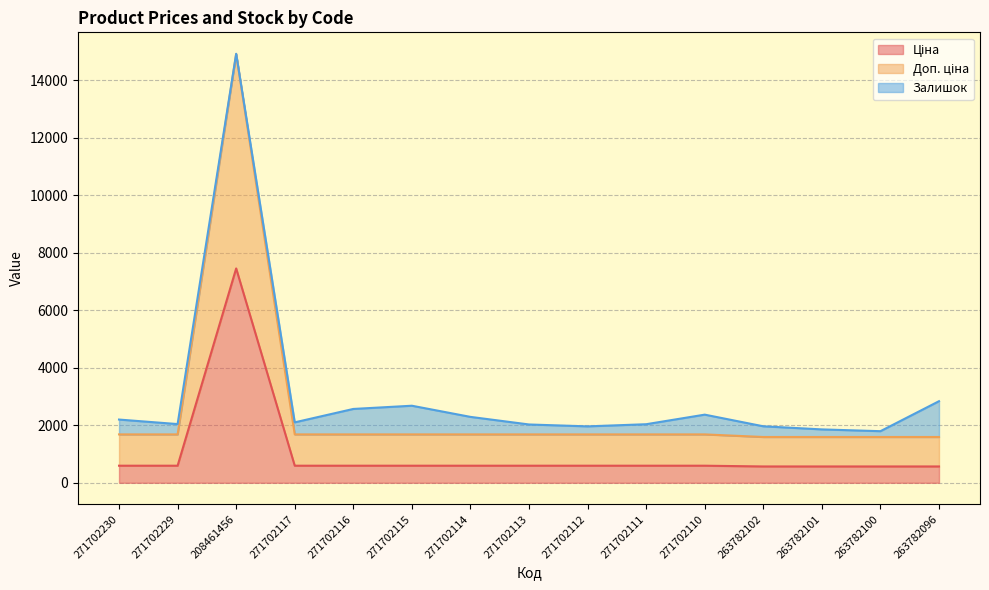

What is the total value across all series at 271702230?

2198.6